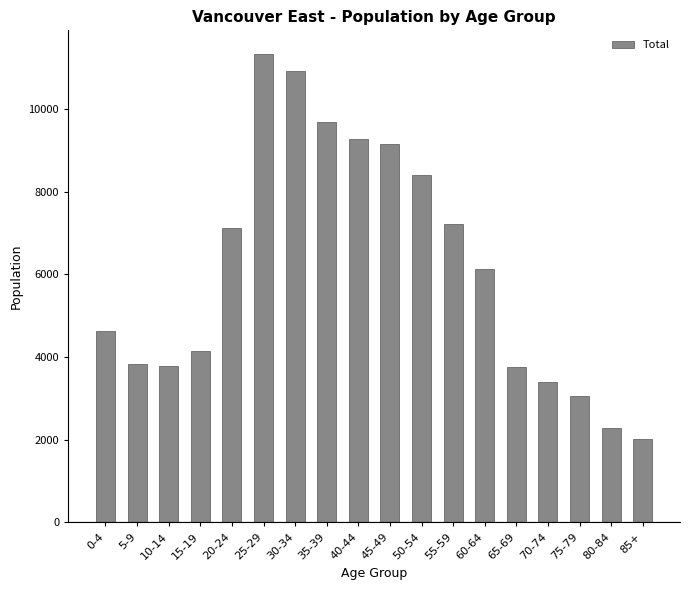

Between 75-79 and 20-24, which is larger?

20-24